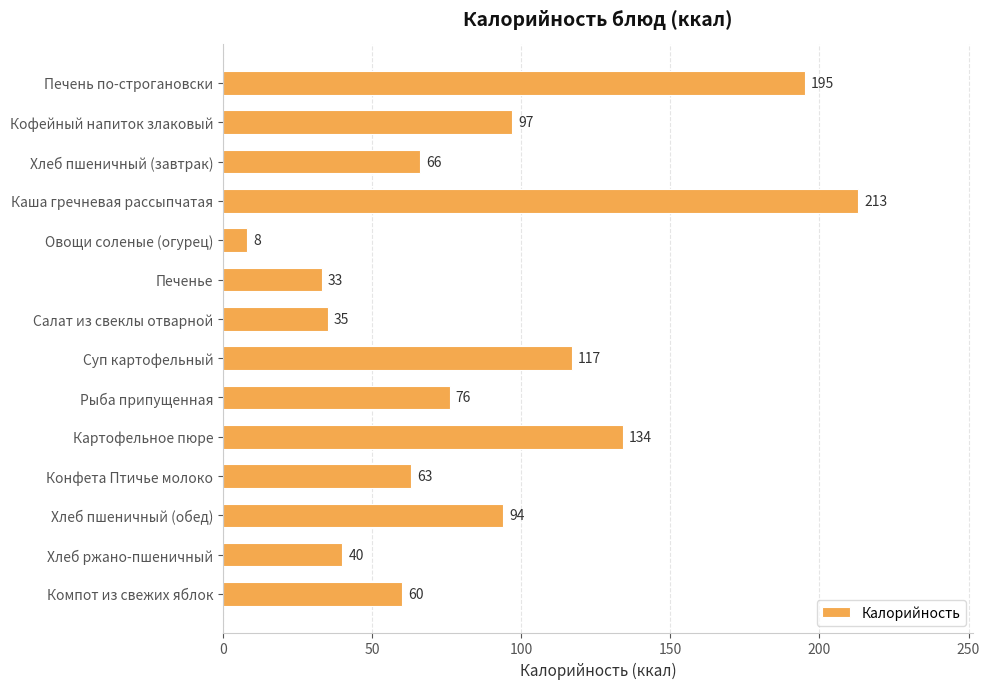

Is it true that the value at Каша гречневая рассыпчатая is 72?

False